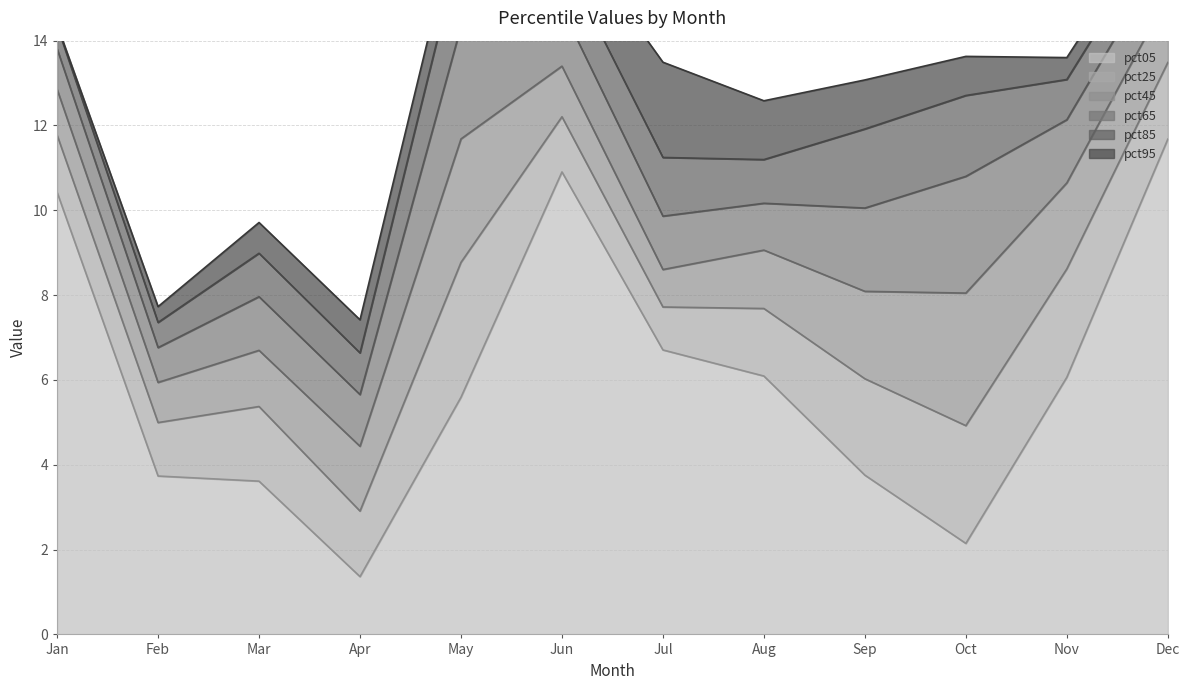

True or false: pct85 has a value of 3.2 at Sep.

False